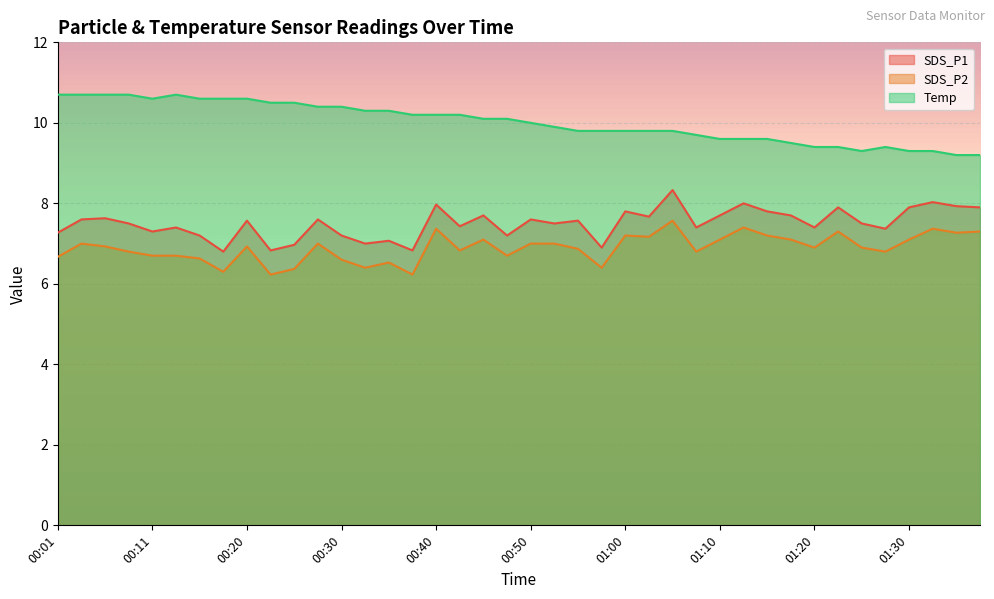

What is the average value of the Temp series?

10.0